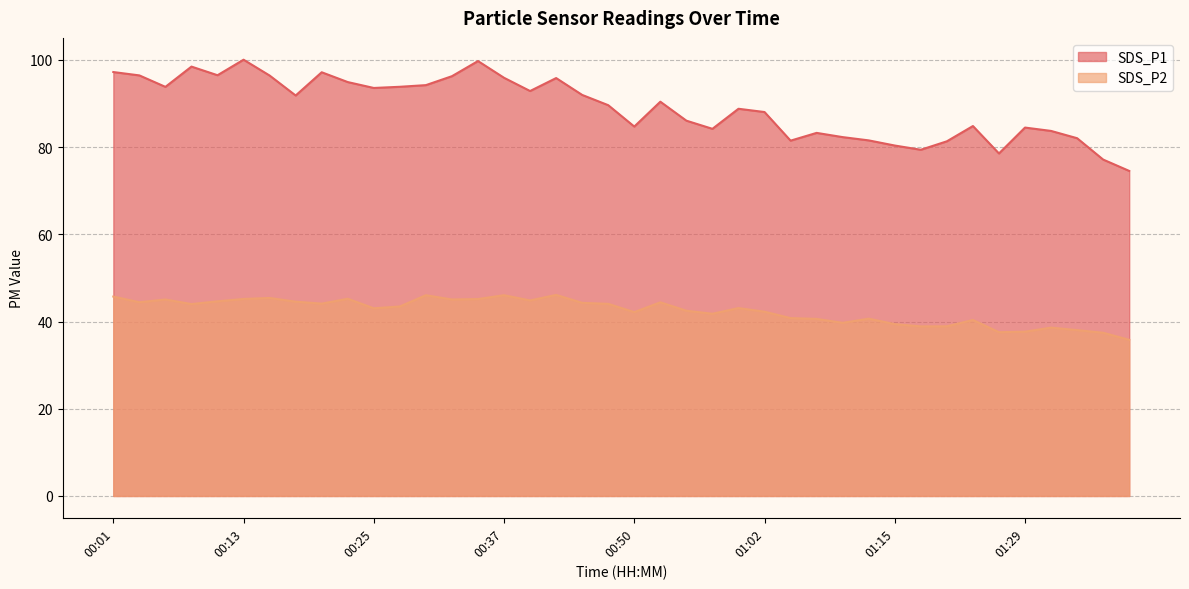

Reading right to left, what are all the values shown in this chart?

SDS_P1: 74.5	77.1	82.0	83.7	84.5	78.5	84.8	81.3	79.4	80.3	81.5	82.3	83.2	81.5	88.0	88.8	84.2	86.0	90.4	84.7	89.6	92.0	95.8	92.8	95.9	99.7	96.2	94.2	93.8	93.5	94.9	97.2	91.8	96.4	100.0	96.5	98.5	93.8	96.4	97.2
SDS_P2: 35.8	37.4	38.0	38.6	37.7	37.5	40.4	38.9	38.9	39.4	40.6	39.7	40.6	40.8	42.2	43.1	41.8	42.5	44.4	42.1	44.0	44.3	46.1	44.8	46.0	45.1	45.0	46.0	43.5	43.0	45.2	44.1	44.5	45.4	45.2	44.6	44.0	45.0	44.4	45.7